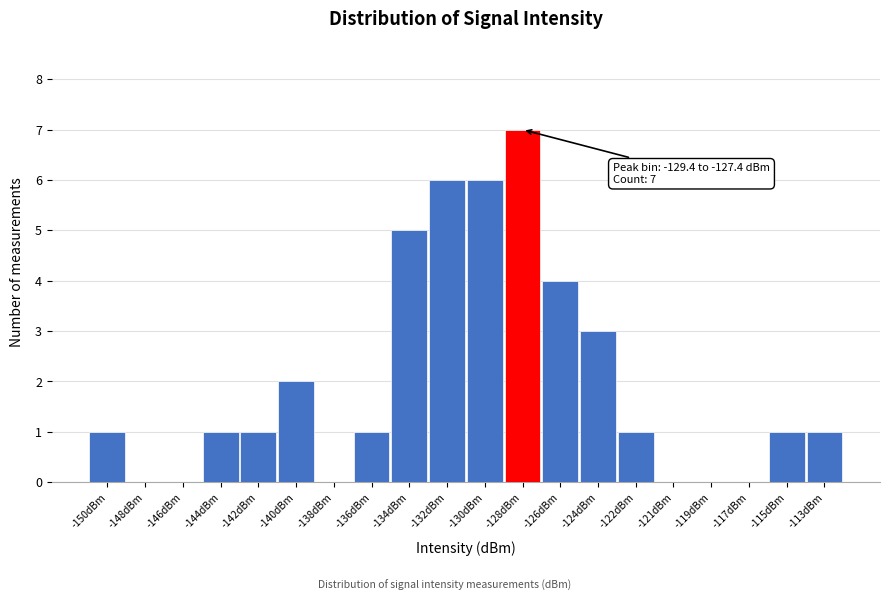

Reading left to right, list all the values displayed in this chart.

-150dBm=1	-148dBm=0	-146dBm=0	-144dBm=1	-142dBm=1	-140dBm=2	-138dBm=0	-136dBm=1	-134dBm=5	-132dBm=6	-130dBm=6	-128dBm=7	-126dBm=4	-124dBm=3	-122dBm=1	-121dBm=0	-119dBm=0	-117dBm=0	-115dBm=1	-113dBm=1